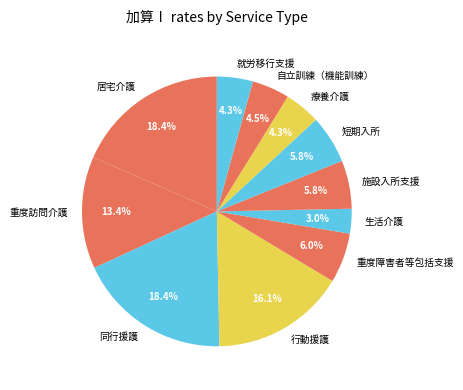

What percentage is the 重度障害者等包括支援 slice, to the nearest percent?

6%